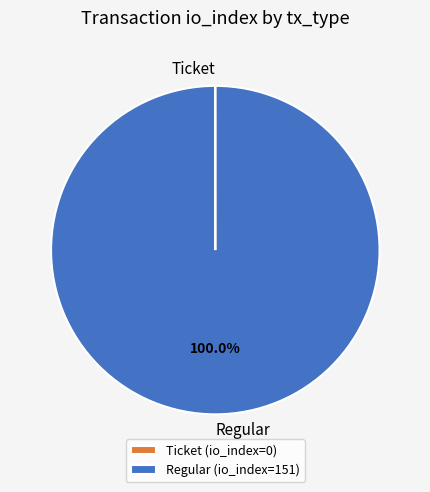

Is there any slice that represents more than half of the pie?

Yes